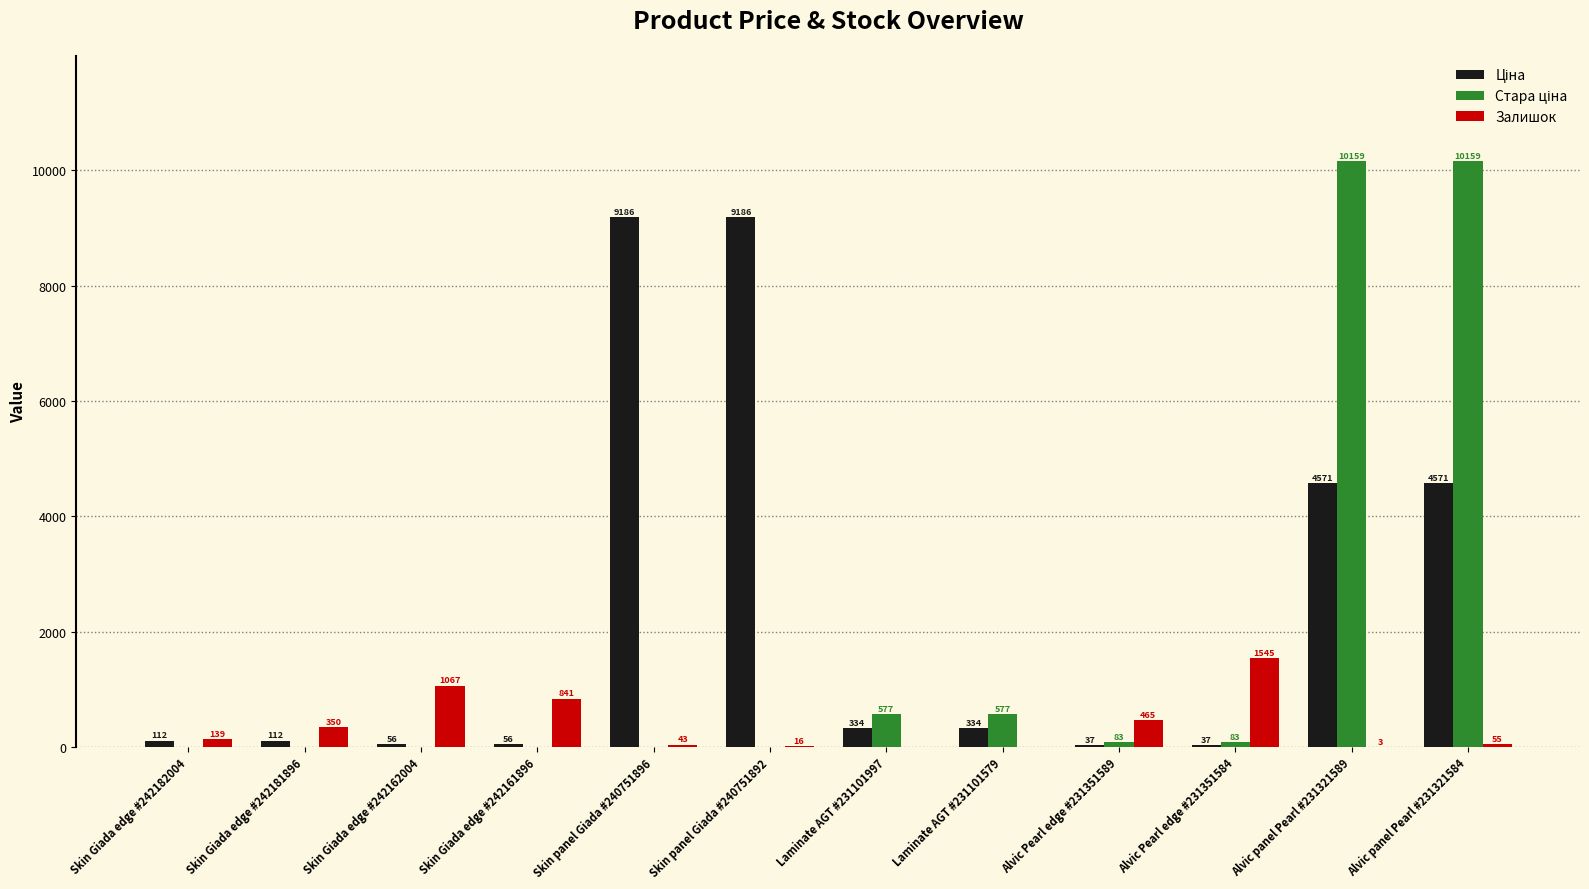

What is the approximate value of Залишок at Skin Giada edge #242181896?

350.0